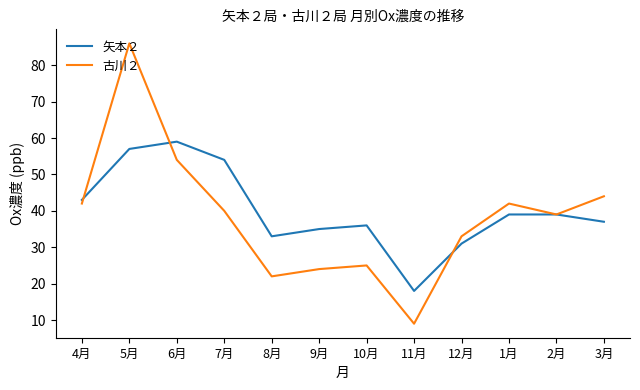

Between 4月 and 8月, which series saw the biggest shift?

古川２